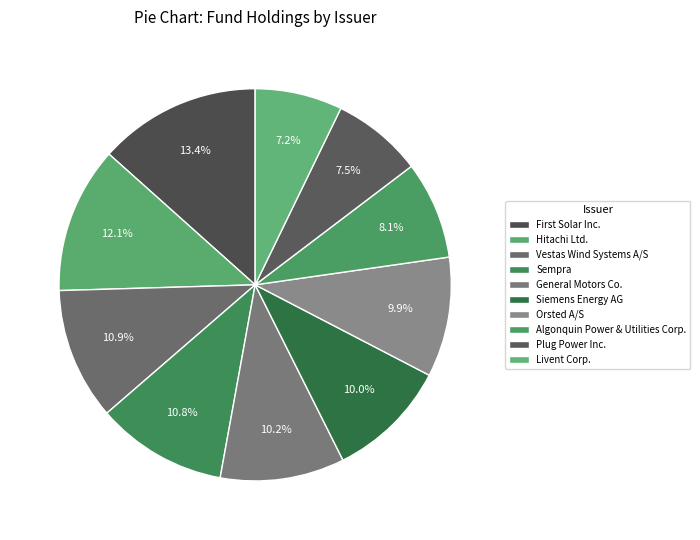

How many slices are in this pie chart?

10